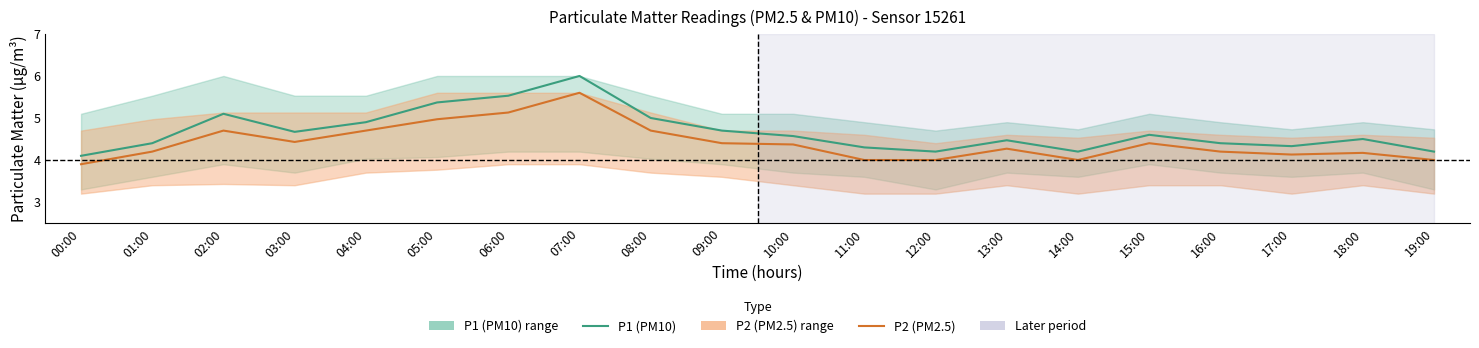

What is the average value of the P2 (PM2.5) series?

4.4